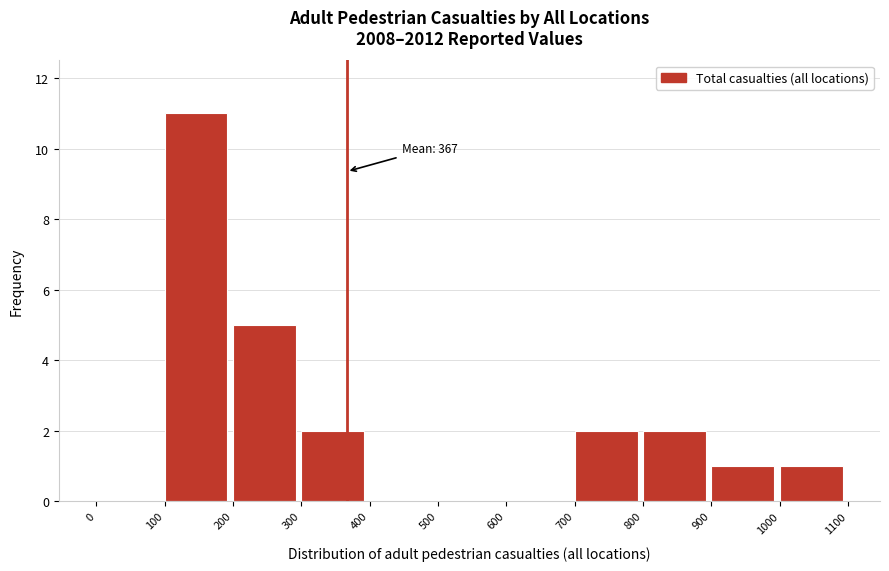

Over which range of the x-axis is the bar tallest?

100 to 200